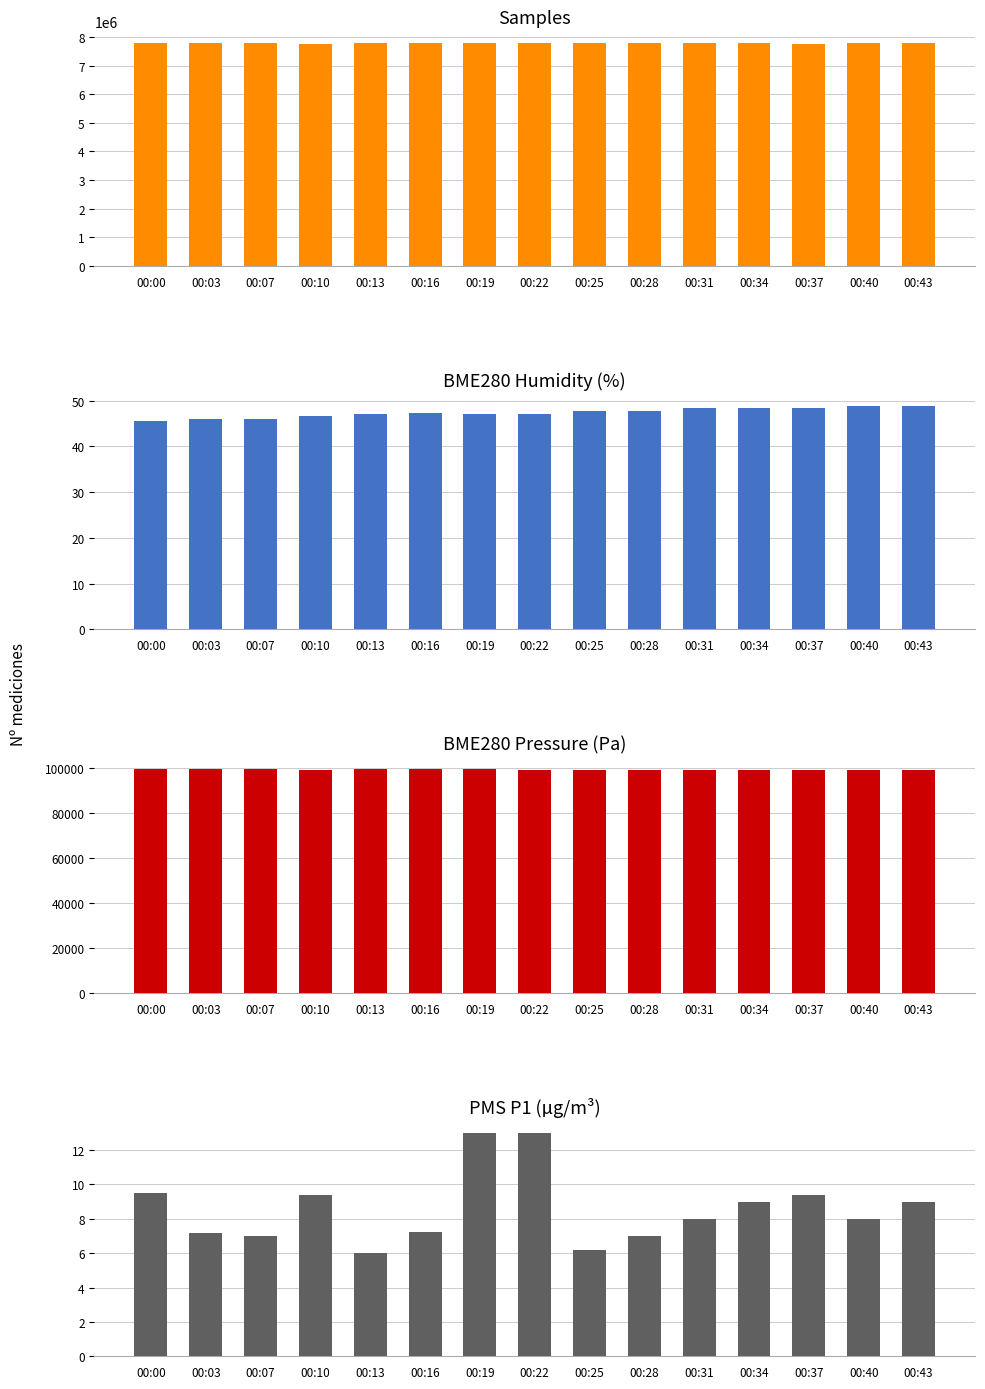

Reading left to right, transcribe all the data shown in this chart.

Samples: 00:00=7779230.0	00:03=7785039.0	00:07=7786113.0	00:10=7760775.0	00:13=7812322.0	00:16=7812445.0	00:19=7812526.0	00:22=7813192.0	00:25=7812578.0	00:28=7813126.0	00:31=7812110.0	00:34=7786280.0	00:37=7758389.0	00:40=7785915.0	00:43=7811281.0
BME280_humidity: 00:00=45.6	00:03=46.1	00:07=46.1	00:10=46.7	00:13=47.2	00:16=47.4	00:19=47.2	00:22=47.0	00:25=47.8	00:28=47.8	00:31=48.4	00:34=48.5	00:37=48.5	00:40=48.8	00:43=48.9
BME280_pressure: 00:00=99433.6	00:03=99429.8	00:07=99442.9	00:10=99425.2	00:13=99436.7	00:16=99439.3	00:19=99426.5	00:22=99420.7	00:25=99419.8	00:28=99410.7	00:31=99415.5	00:34=99420.5	00:37=99424.8	00:40=99420.1	00:43=99421.4
PMS_P1: 00:00=9.5	00:03=7.2	00:07=7.0	00:10=9.4	00:13=6.0	00:16=7.2	00:19=13.0	00:22=13.0	00:25=6.2	00:28=7.0	00:31=8.0	00:34=9.0	00:37=9.4	00:40=8.0	00:43=9.0